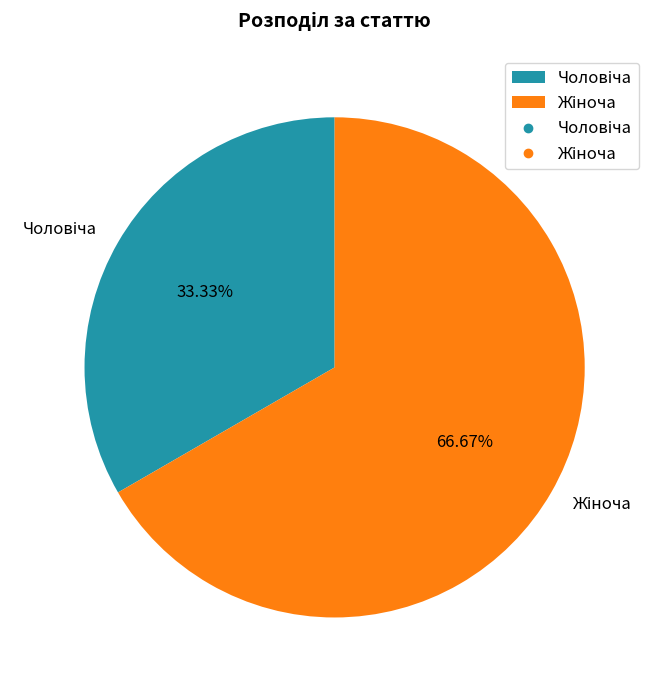

Does any single category account for the majority?

Yes